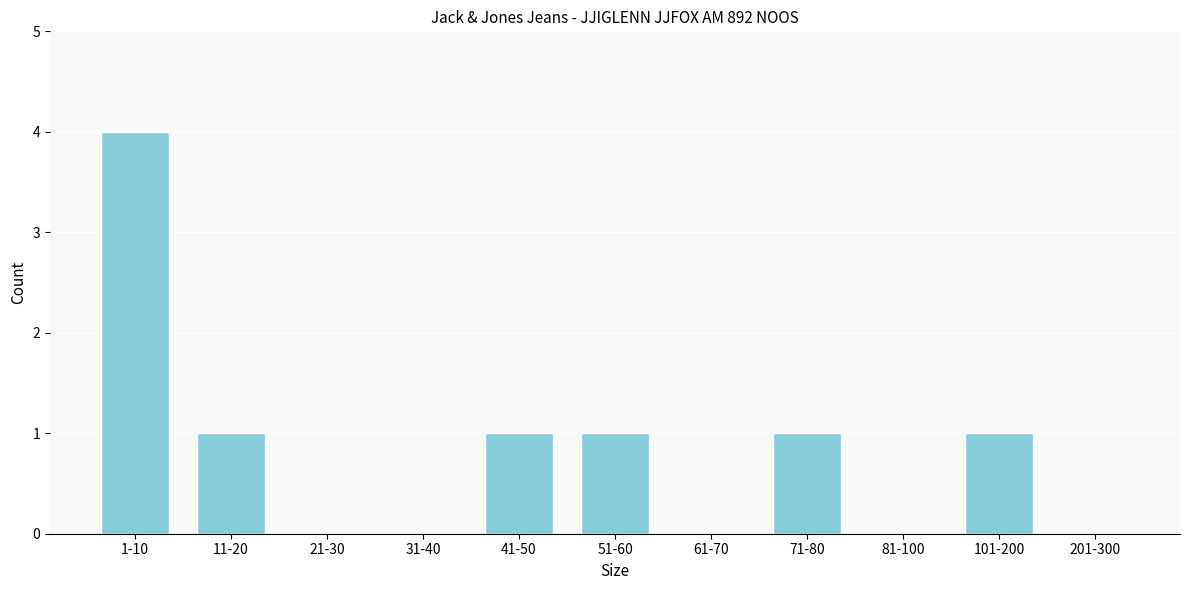

Reading left to right, list all the values displayed in this chart.

1-10=4	11-20=1	21-30=0	31-40=0	41-50=1	51-60=1	61-70=0	71-80=1	81-100=0	101-200=1	201-300=0